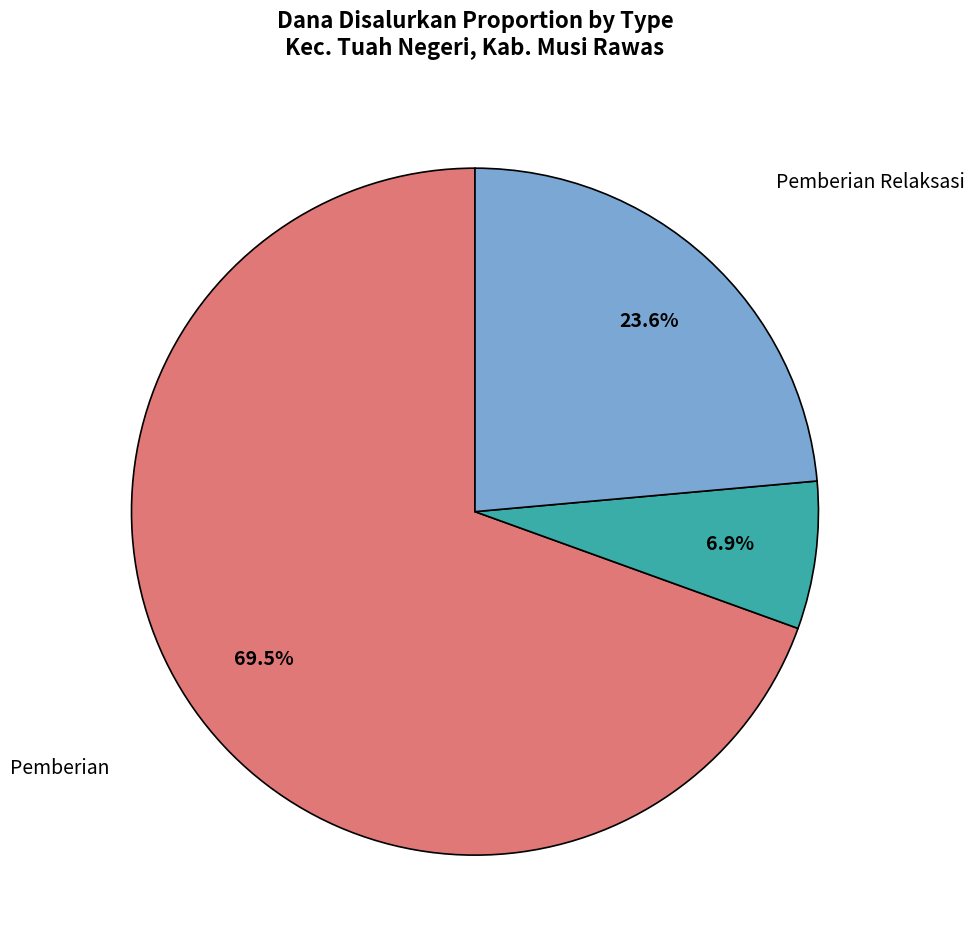

What portion of the pie excludes Pemberian?

30.5%